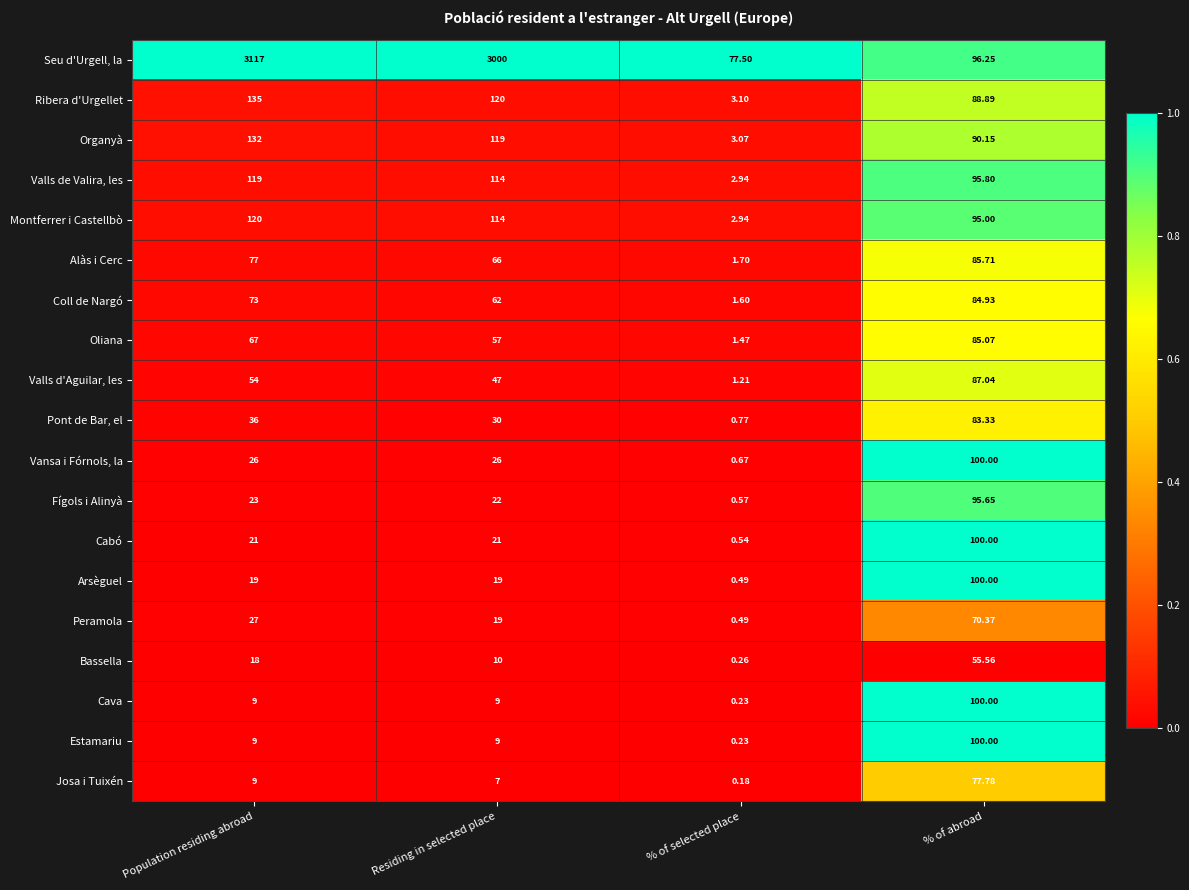

Which series has the widest spread of values?

Seu d'Urgell, la